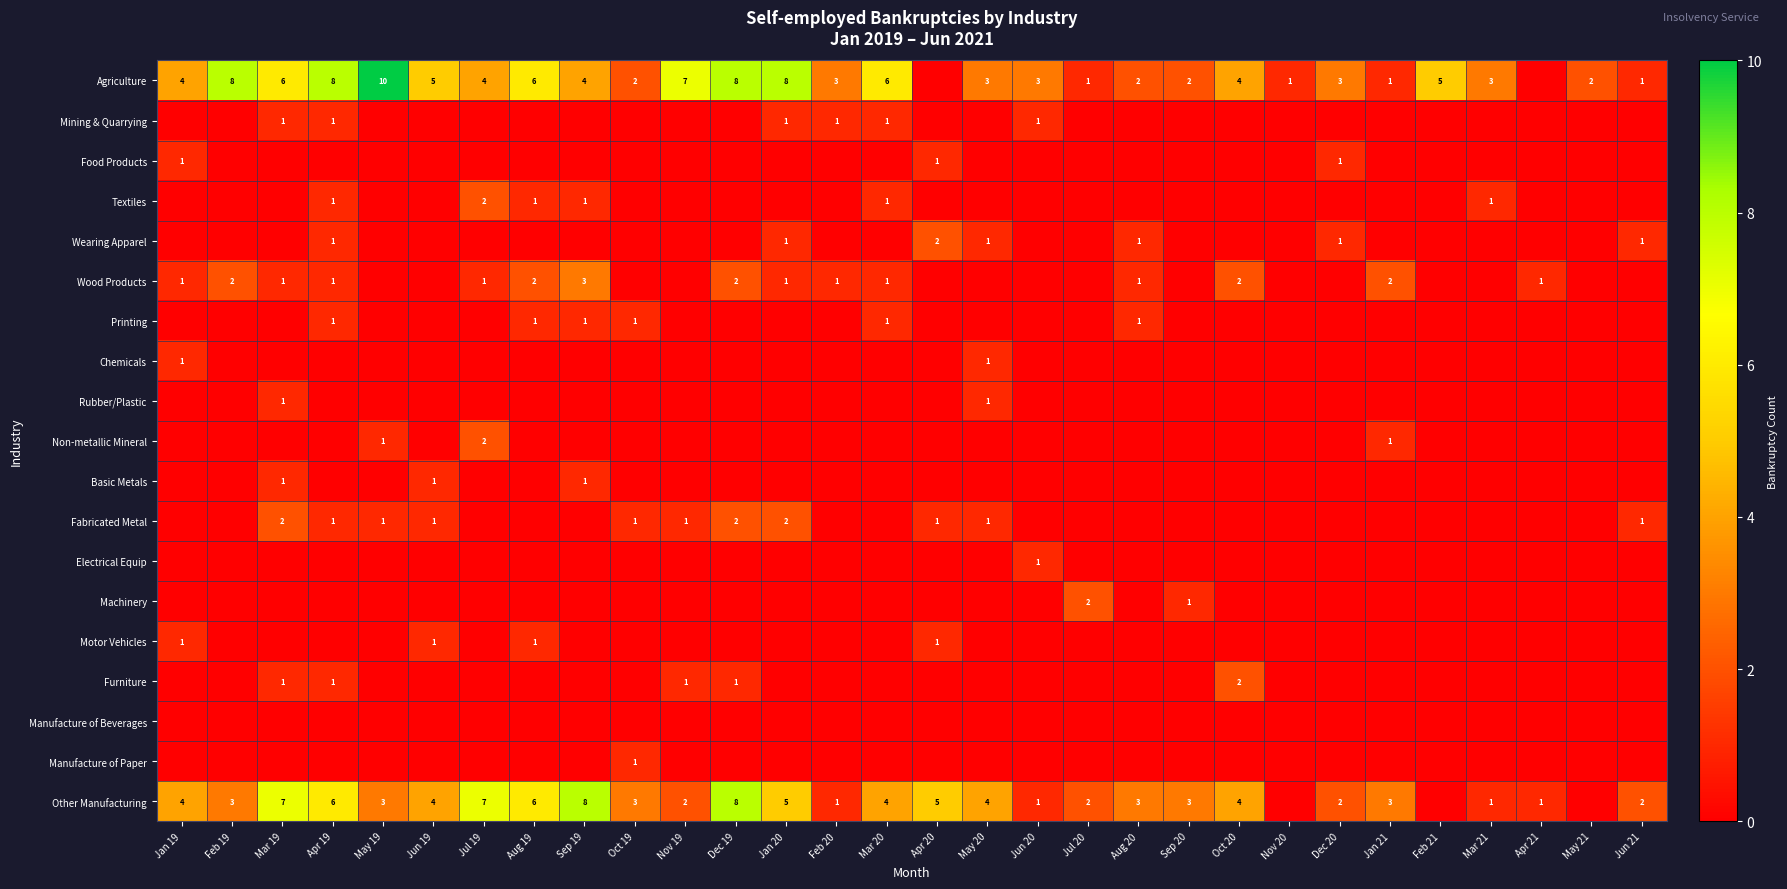

What is the difference between the Other Manufacturing values at Jul 19 and Feb 19?

4